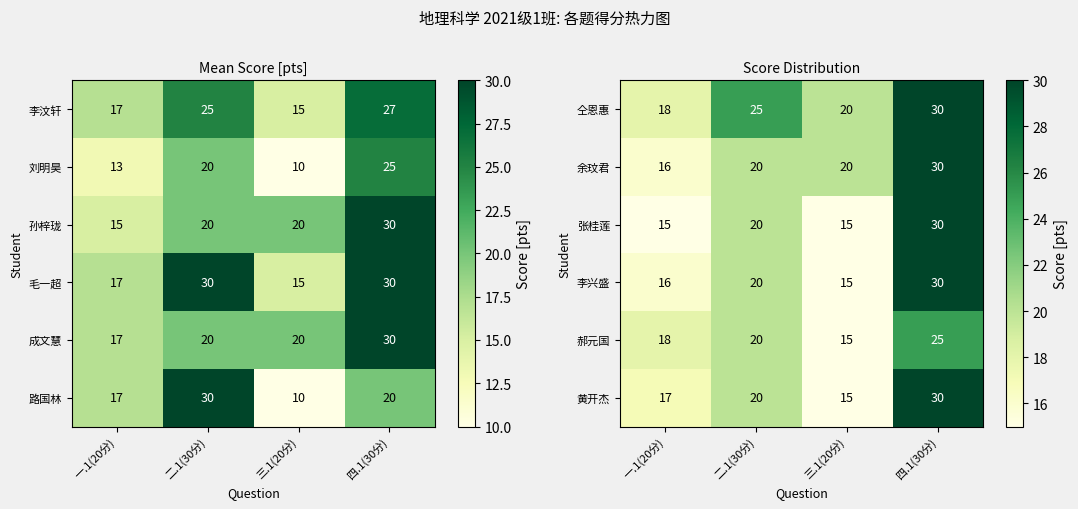

What is the total value across all series at 二.1(30分)?

125